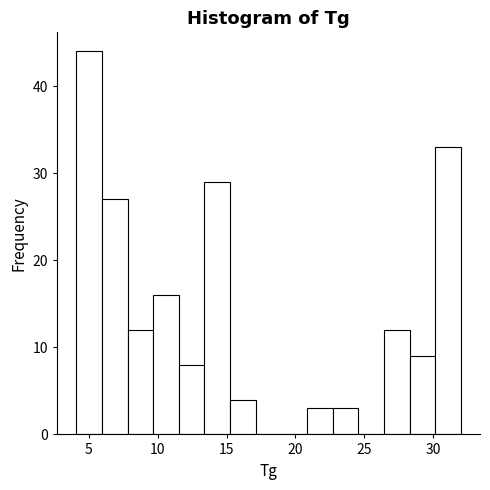

Around what value on the x-axis is the tallest bar? Give the approximate position of its centre, as read against the axis.

5.0